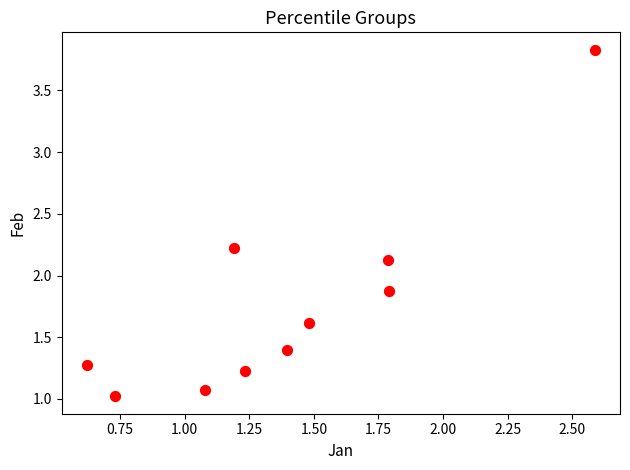

What is the range of Y values (max minus min)?

2.8